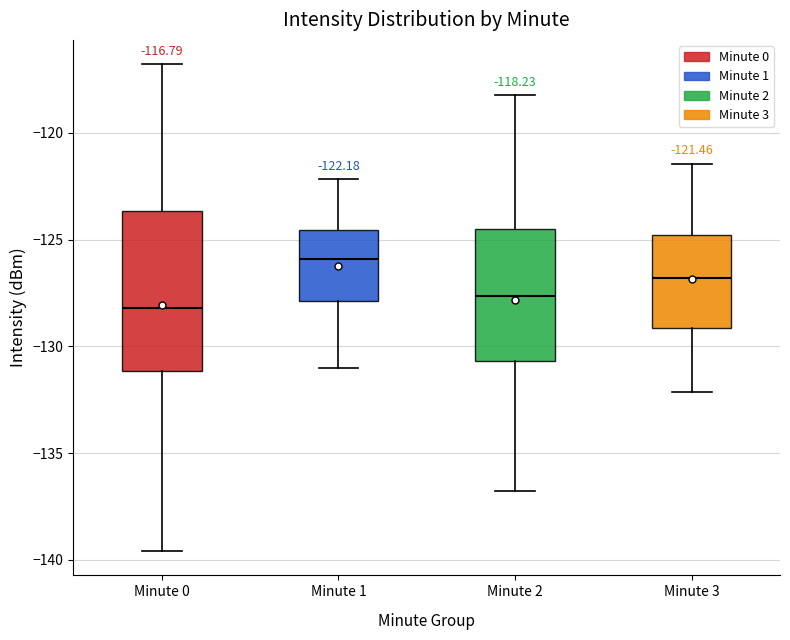

Which box's median line is the highest?

Minute 1